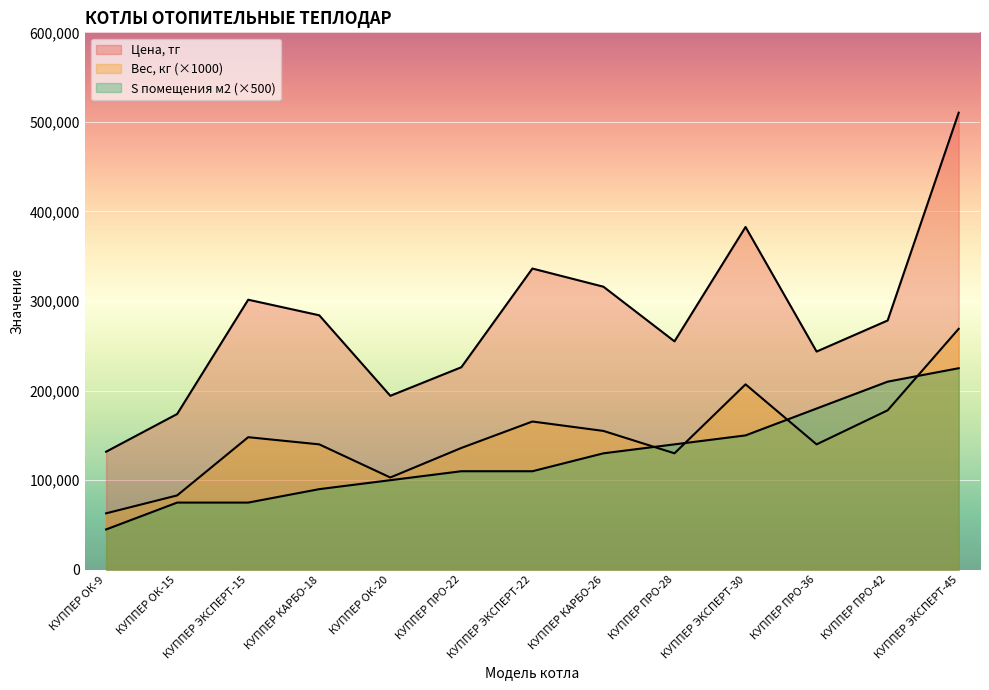

True or false: S помещения м2 has a value of 248869 at КУППЕР ПРО-28.

False